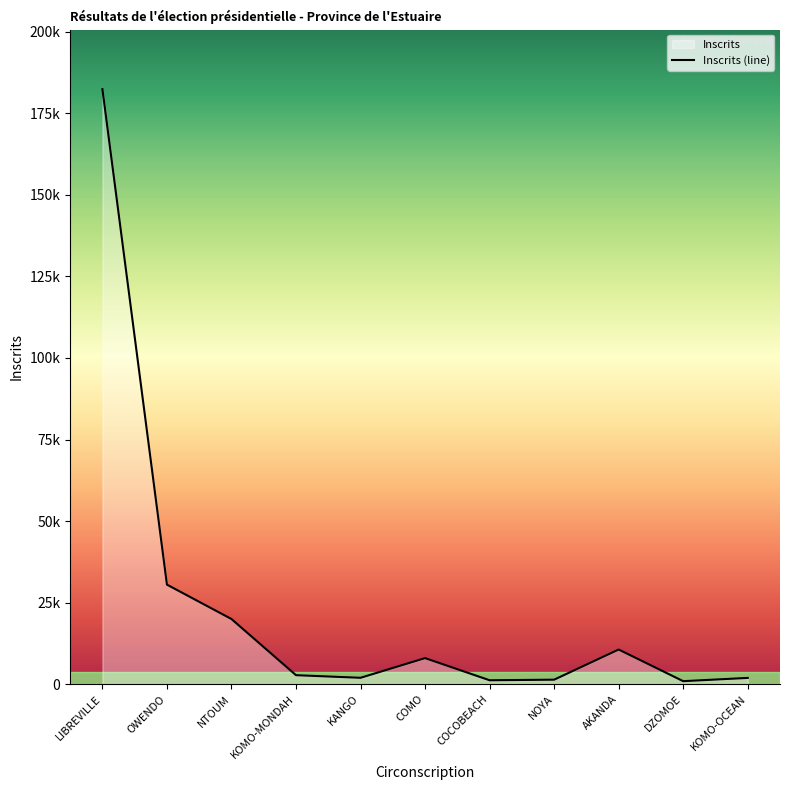

What is the greatest value displayed?

182399